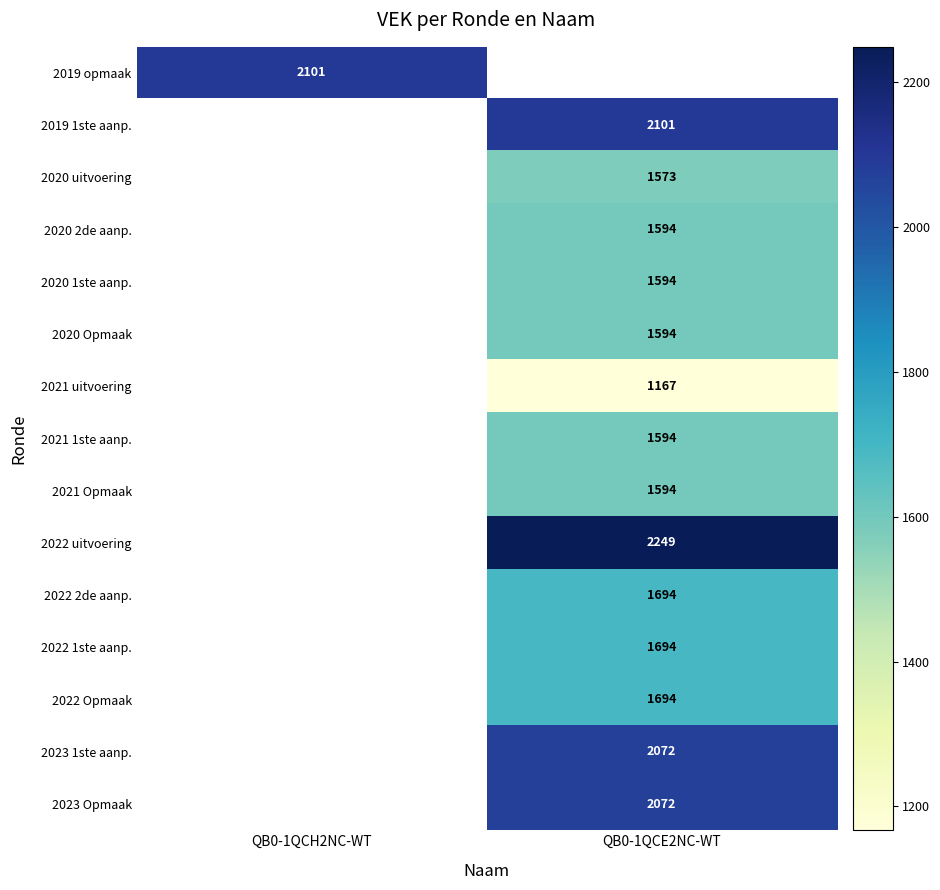

The value of 2023 Opmaak at QB0-1QCE2NC-WT is 2072. True or false?

True